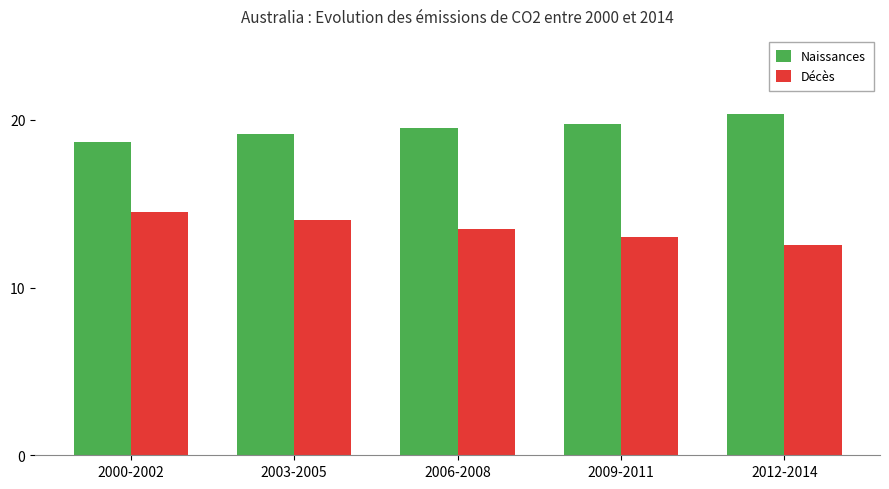

Which series has the largest total across all categories?

Naissances